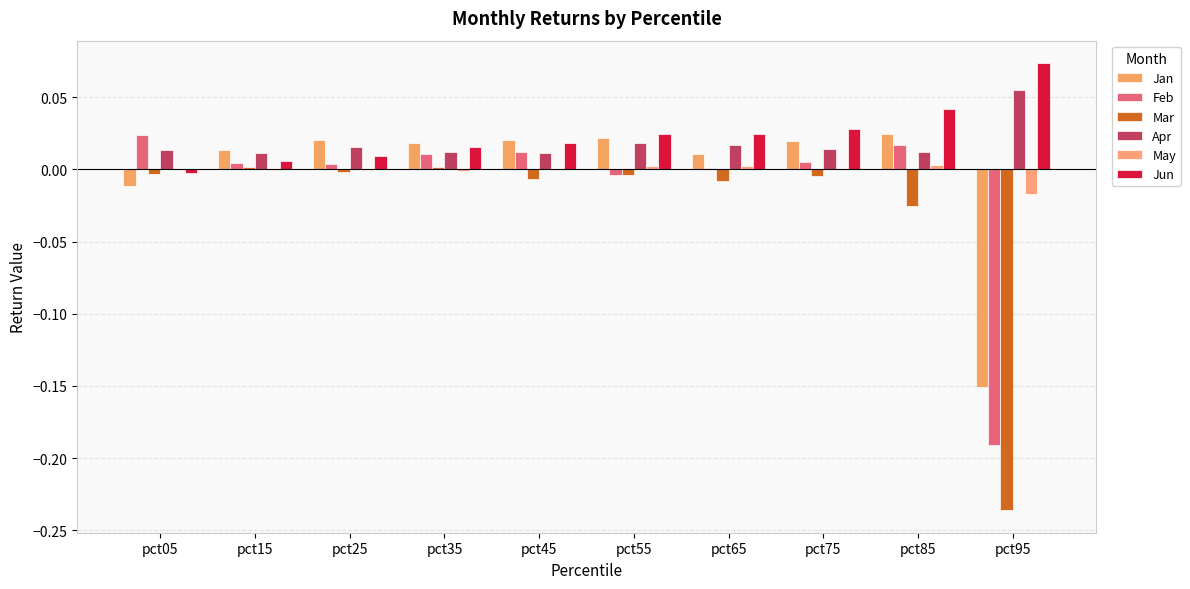

Is it true that Feb equals 0.0 at pct35?

False